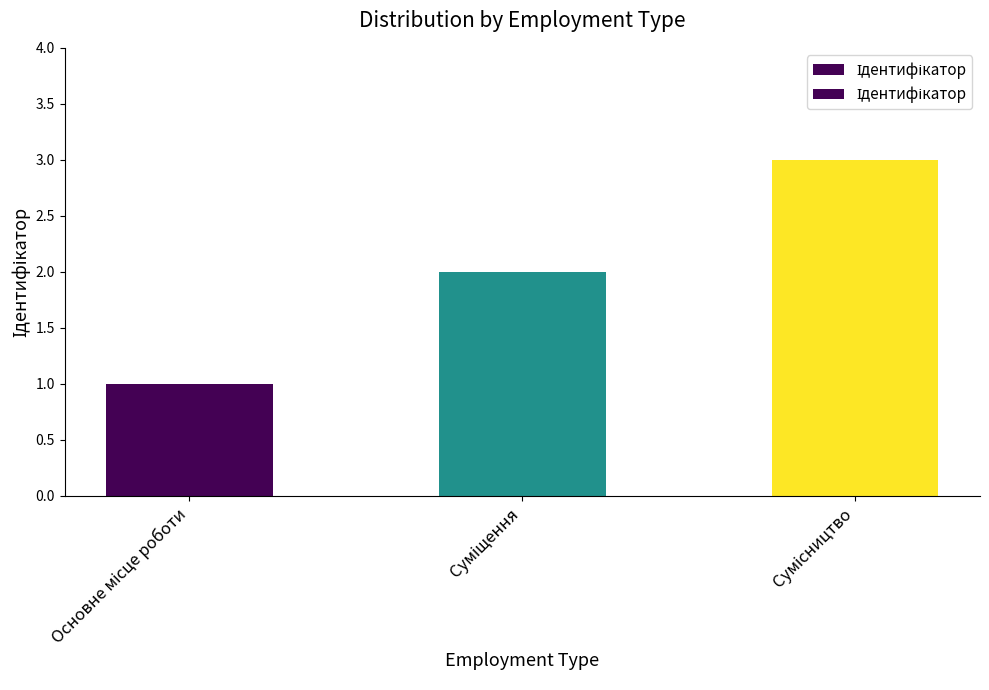

List the labels in order of value, smallest first.

Основне місце роботи, Суміщення, Сумісництво